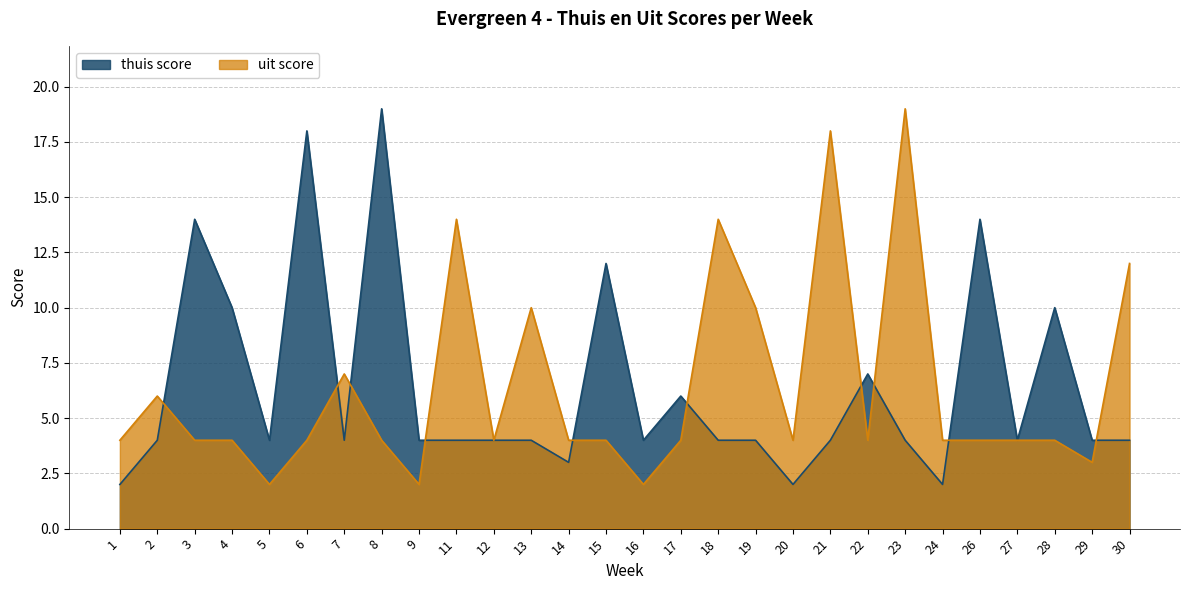

The uit score series shows 4 at 24. True or false?

True